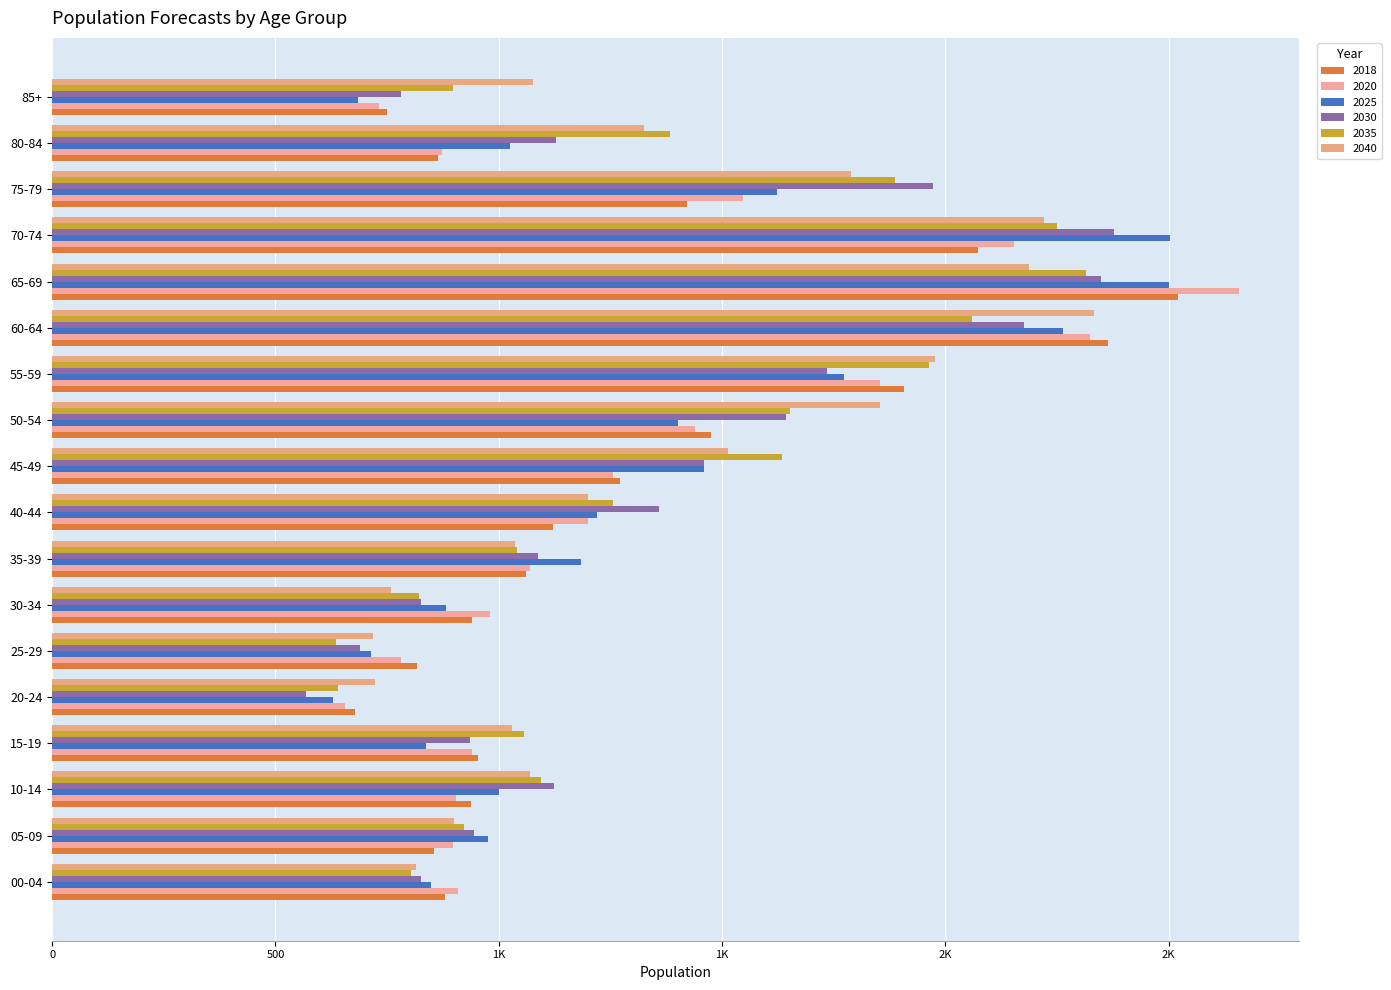

What is the maximum value for 2035?

2315.8